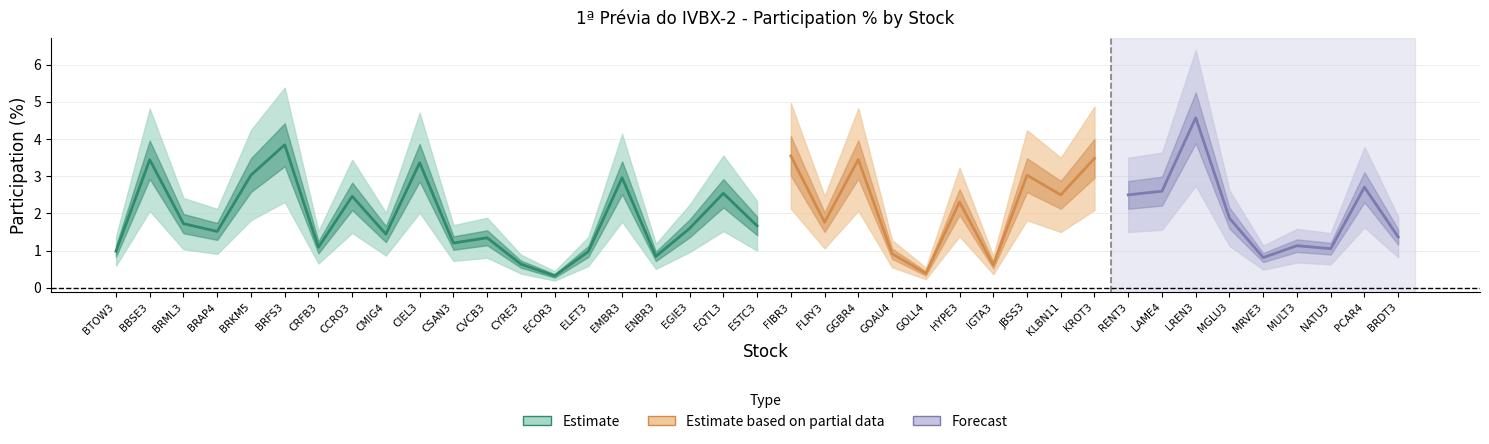

Reading right to left, transcribe all the data shown in this chart.

1.4	2.7	1.0	1.1	0.8	1.9	4.6	2.6	2.5	3.5	2.5	3.0	0.6	2.3	0.4	0.9	3.4	1.8	3.5	1.7	2.5	1.6	0.8	3.0	1.0	0.3	0.6	1.3	1.2	3.4	1.4	2.5	1.1	3.8	3.0	1.5	1.7	3.4	1.0